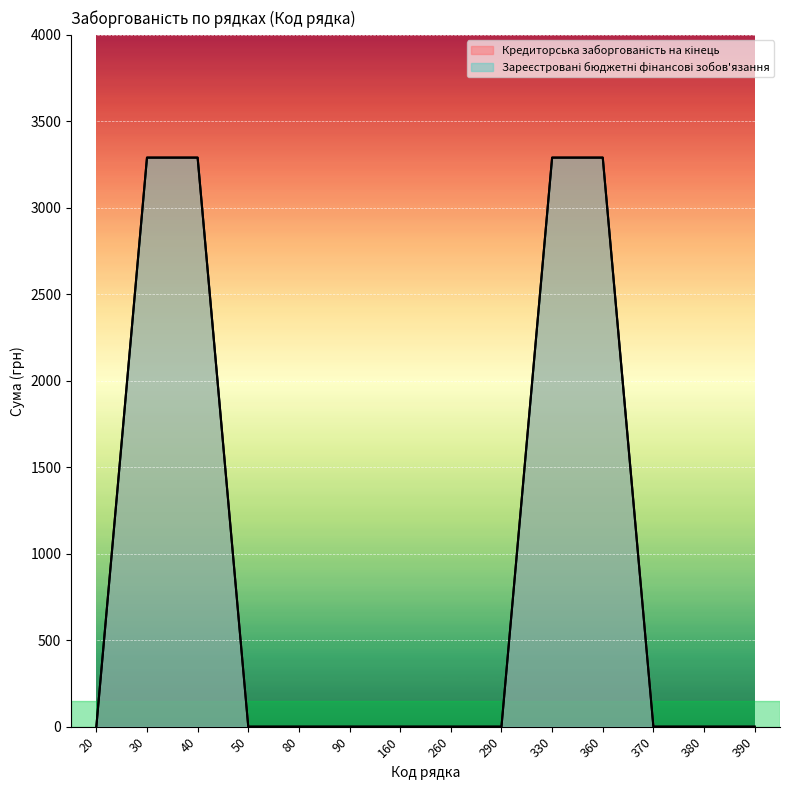

At 330, list the series in order from smallest to largest.

Кредиторська заборгованість на кінець, Зареєстровані бюджетні фінансові зобов'язання